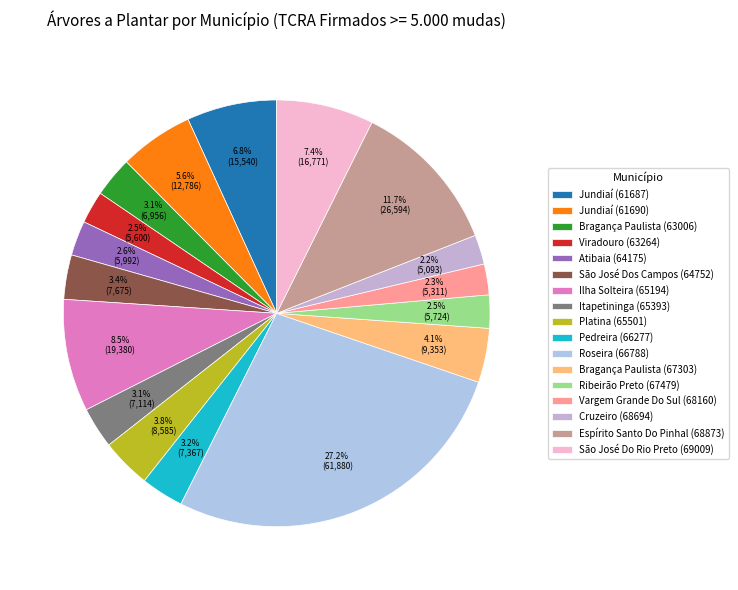

What portion of the pie excludes Jundiaí (61687)?

93.2%